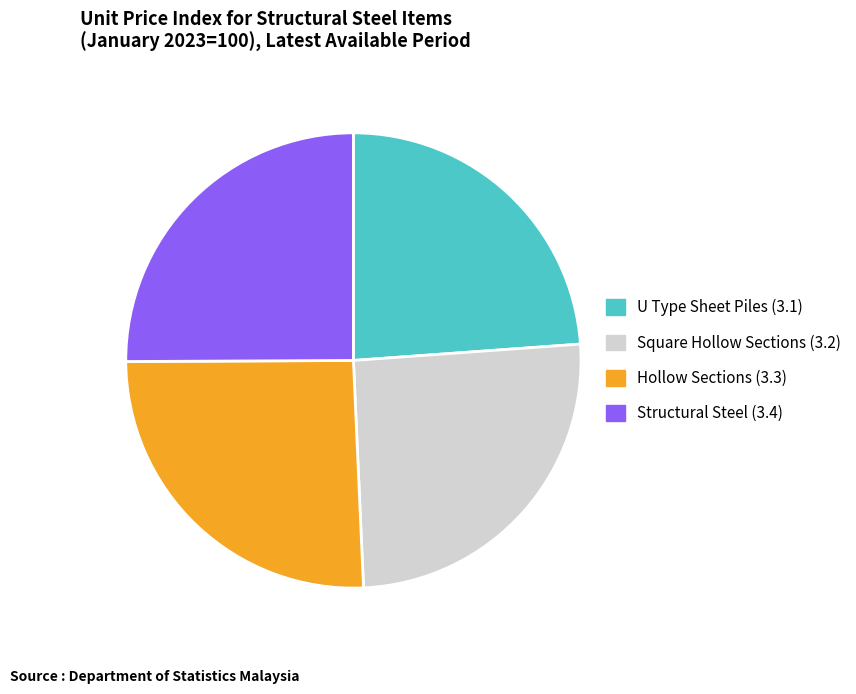

Which category has the smallest portion of the pie?

U Type Sheet Piles (3.1)